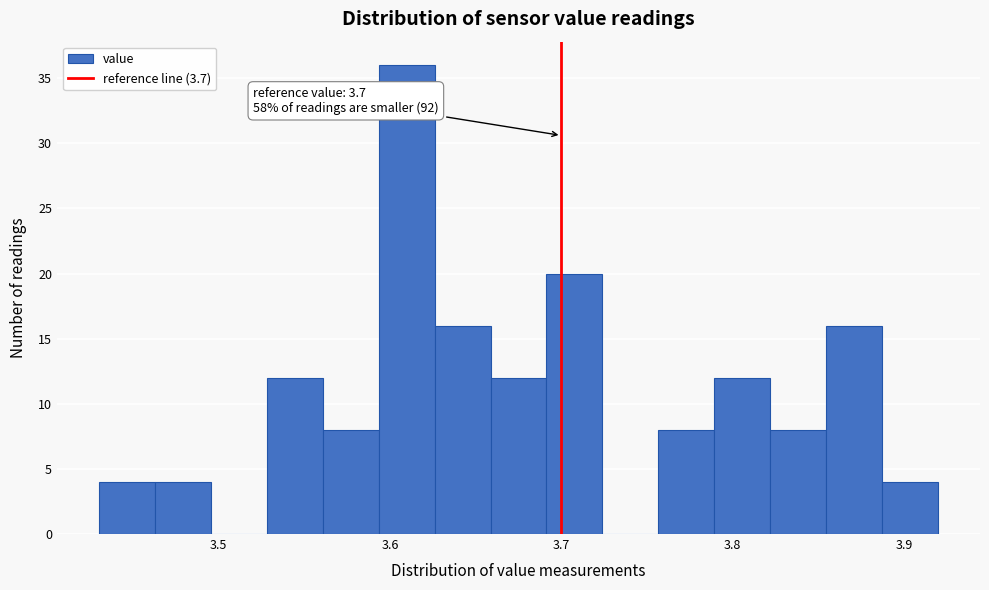

Read against the x-axis, roughly where is the centre of the tallest bar?

3.61